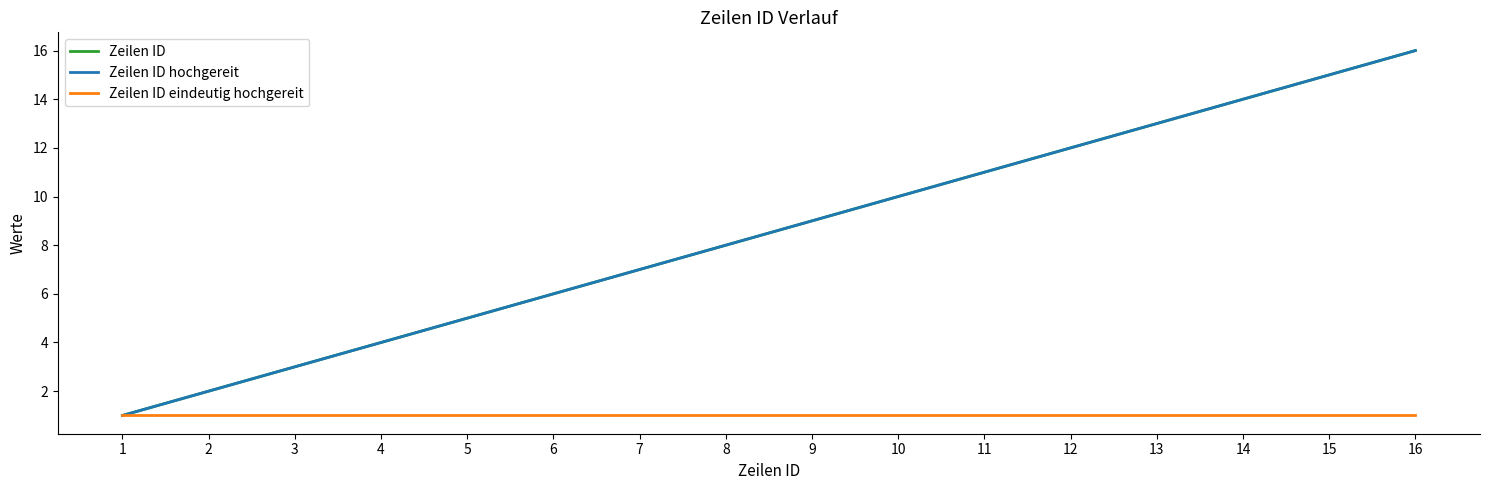

List the labels in order of Zeilen ID value, largest first.

16, 15, 14, 13, 12, 11, 10, 9, 8, 7, 6, 5, 4, 3, 2, 1